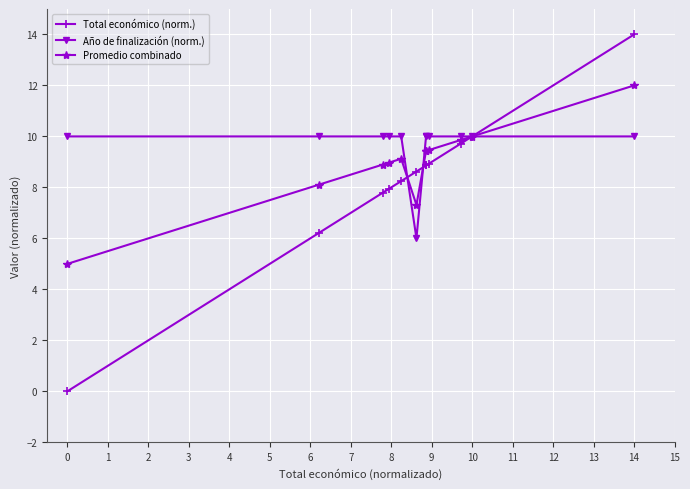

Which series has the largest total across all categories?

Año de finalización (norm.)